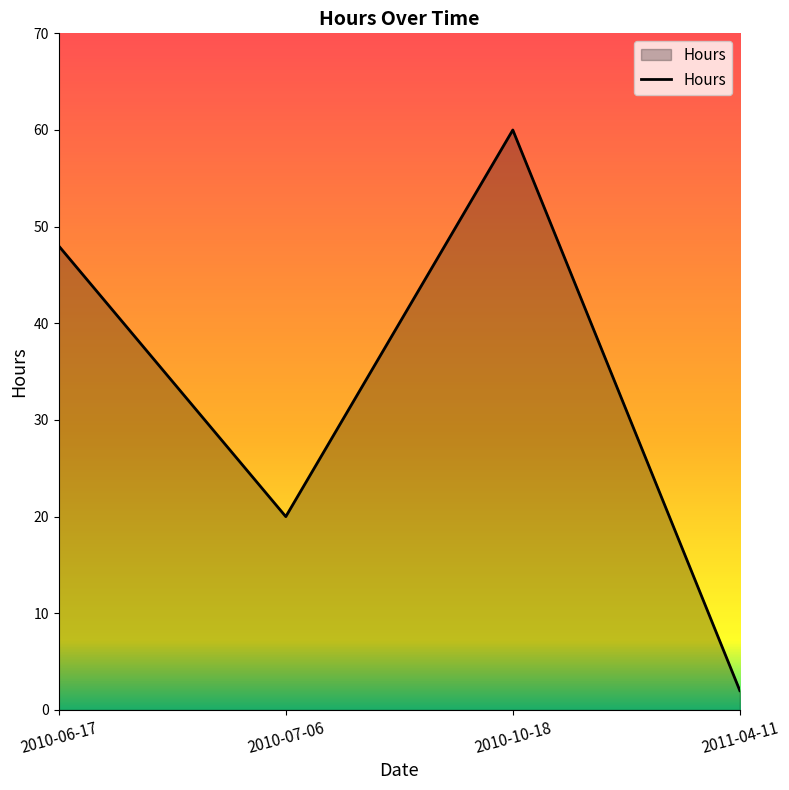

Rank the categories by value from lowest to highest.

2011-04-11, 2010-07-06, 2010-06-17, 2010-10-18